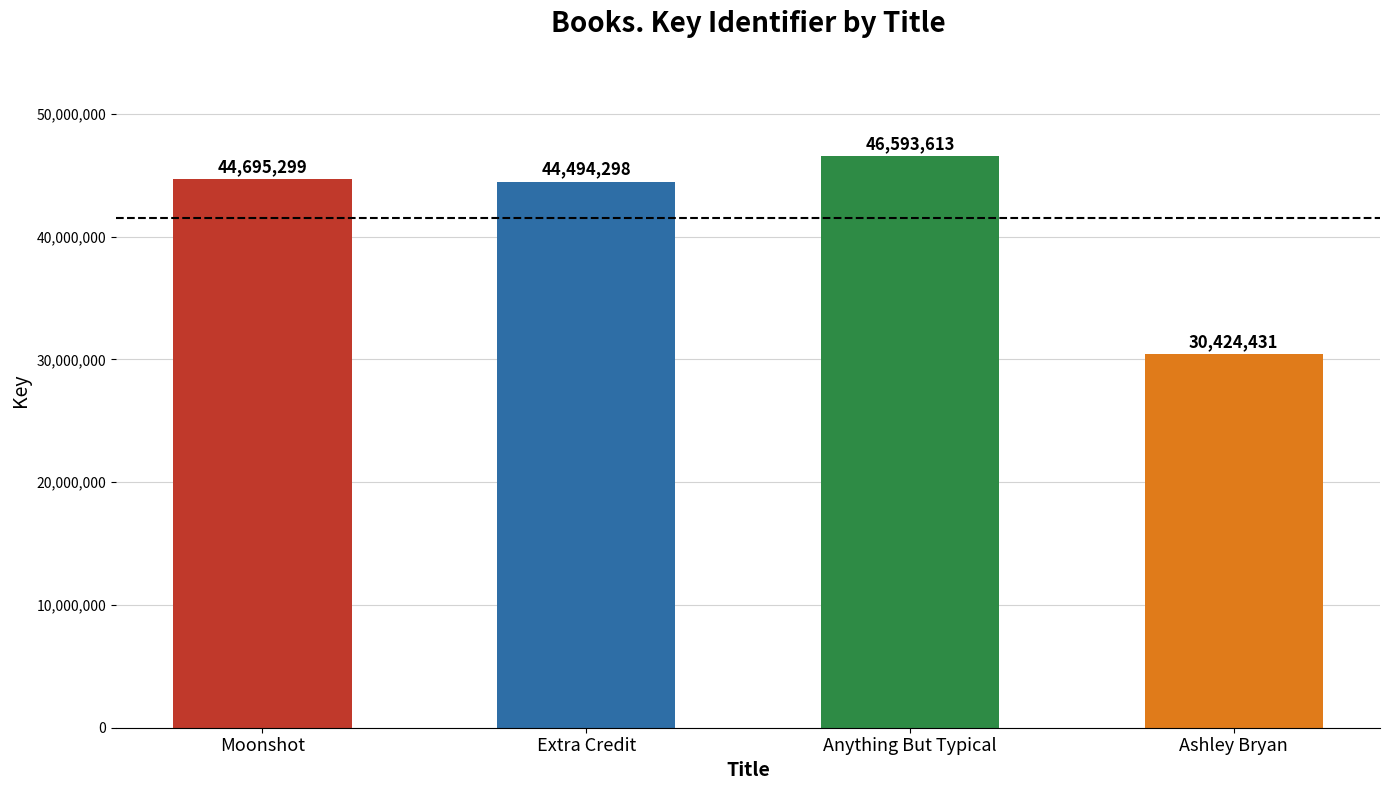

How many categories are shown in the chart?

4